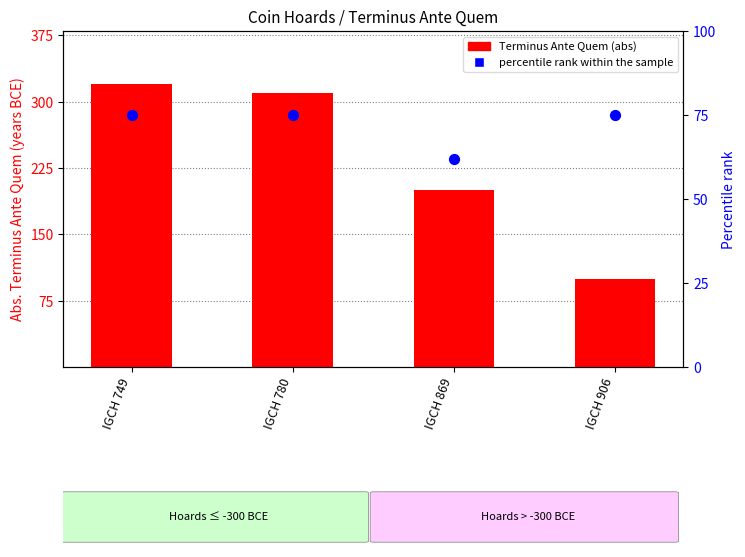

Which series contains the lowest Y value?

percentile rank within the sample